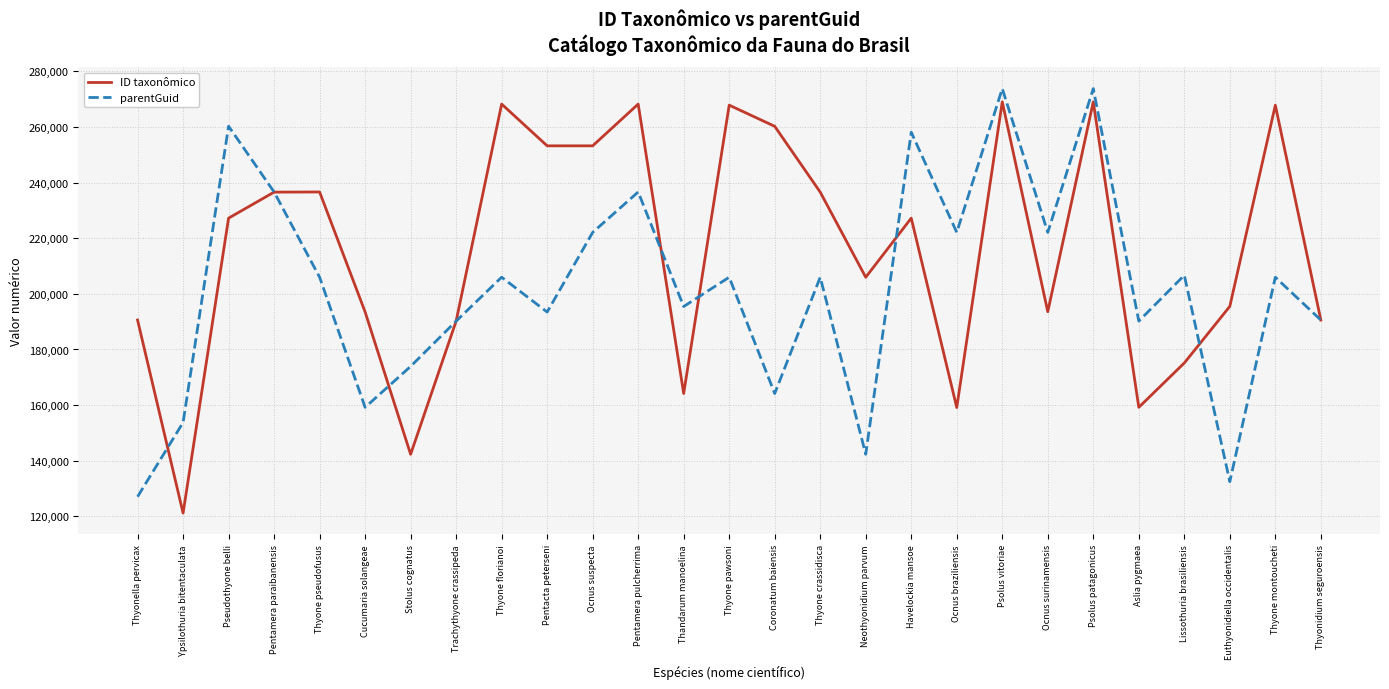

How many lines are shown in the chart?

2